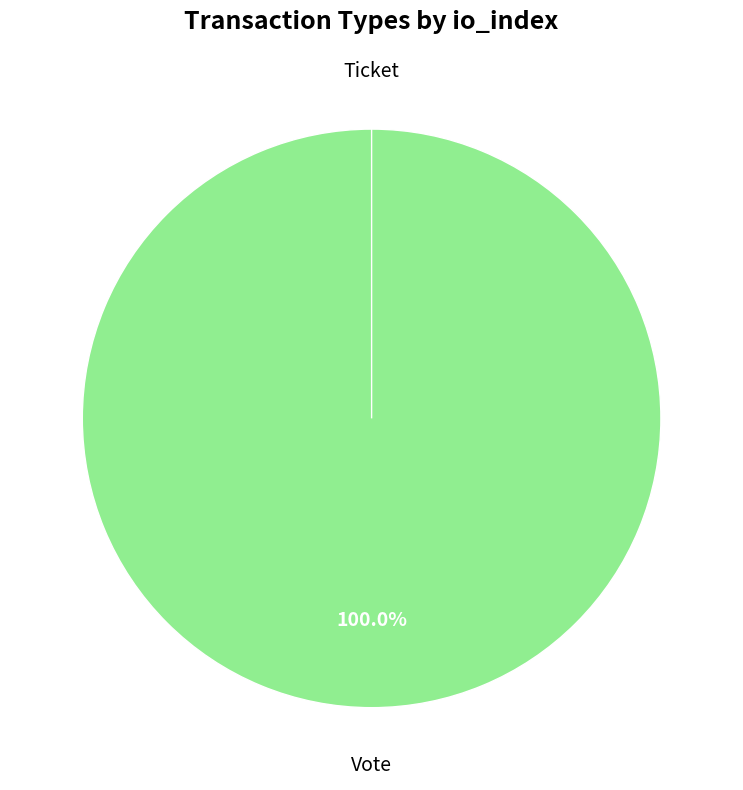

To the nearest percent, what is the average slice percentage?

50%